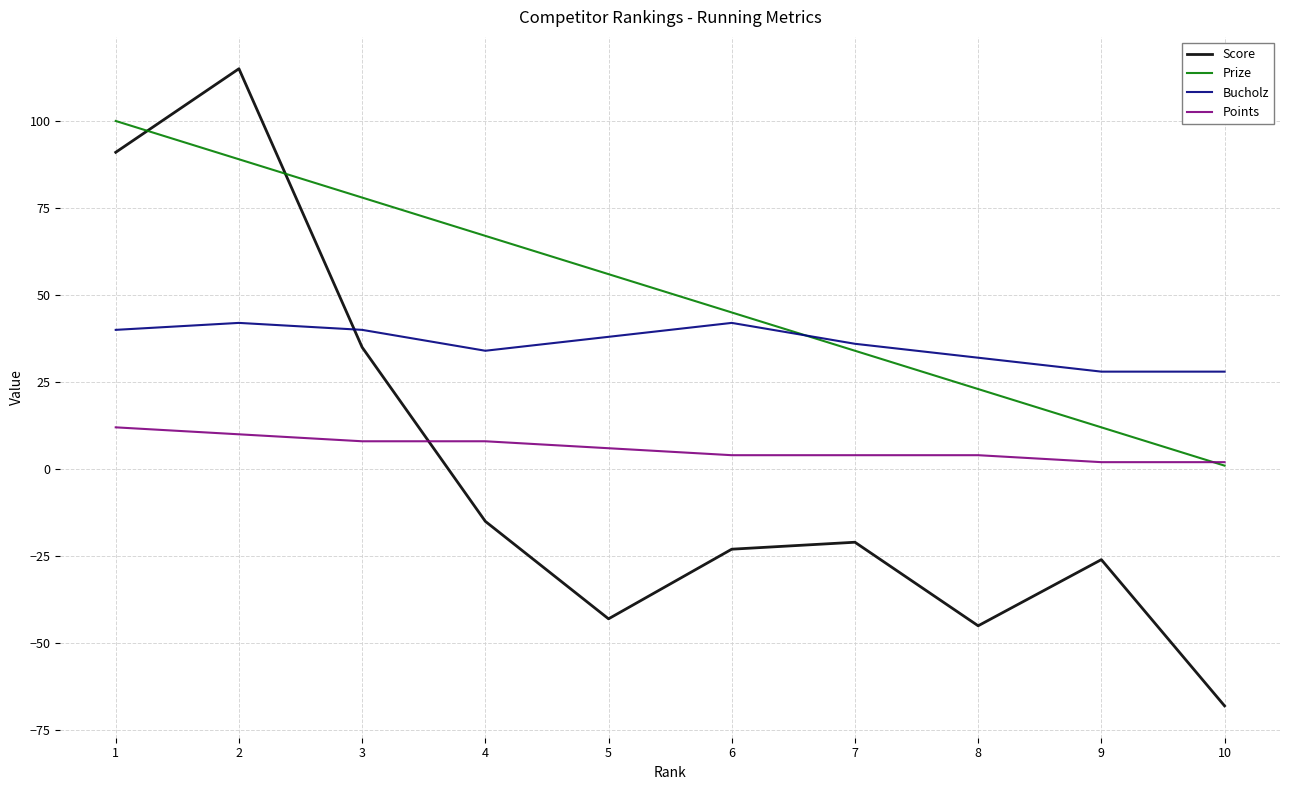

What is the greatest value displayed?

115